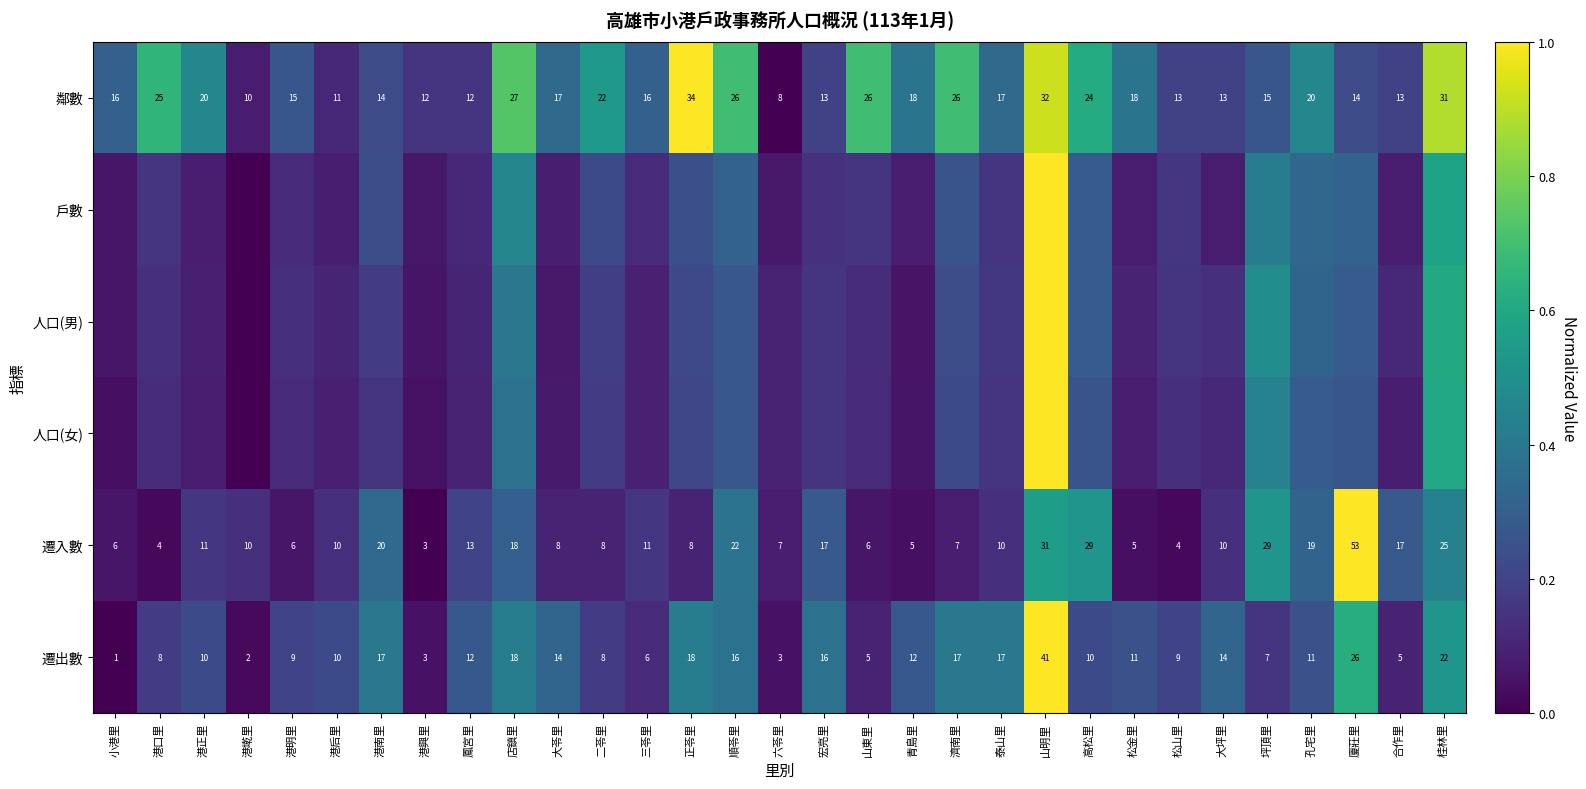

What is the spread (max minus min) of values at 港興里?

0.2